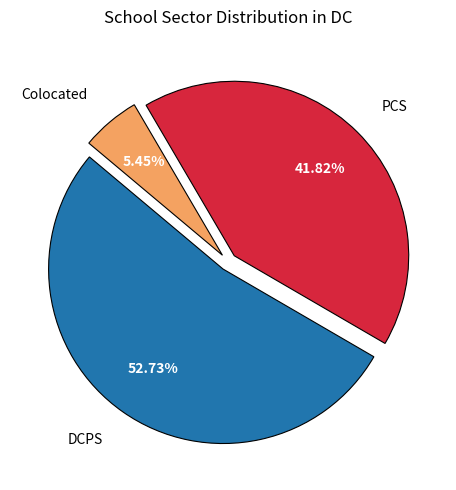

To the nearest percent, what is the difference between the largest and smallest slice percentages?

47%